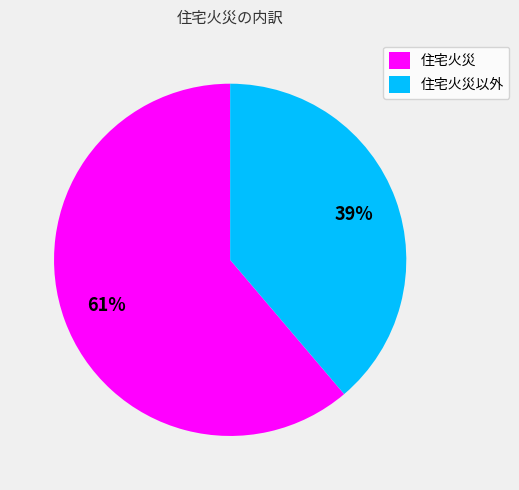

Which has a higher value, 住宅火災 or 住宅火災以外?

住宅火災